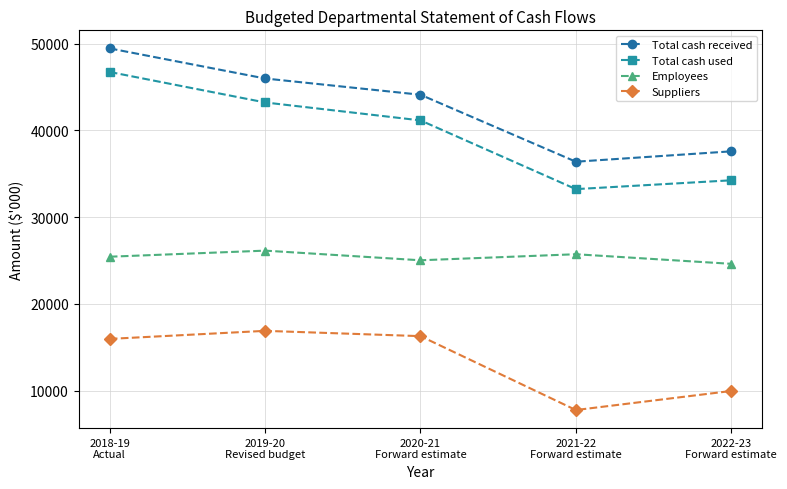

What is the label of the 1st point from the left?

2018-19
Actual